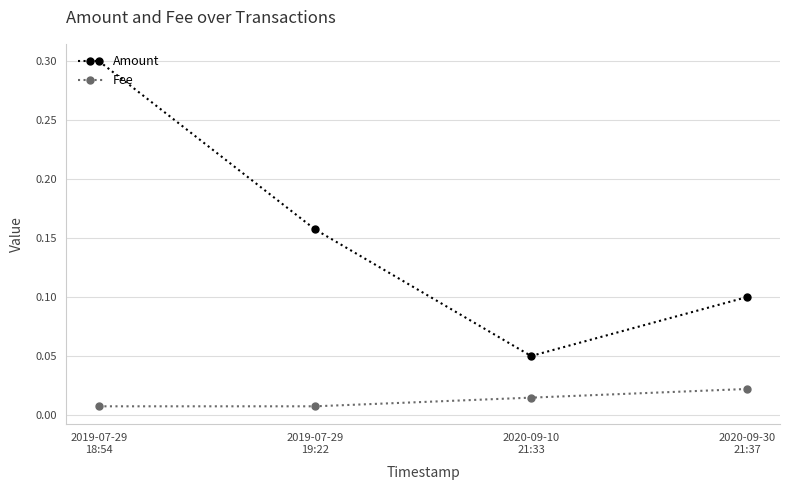

True or false: Fee and Amount cross at least once.

False